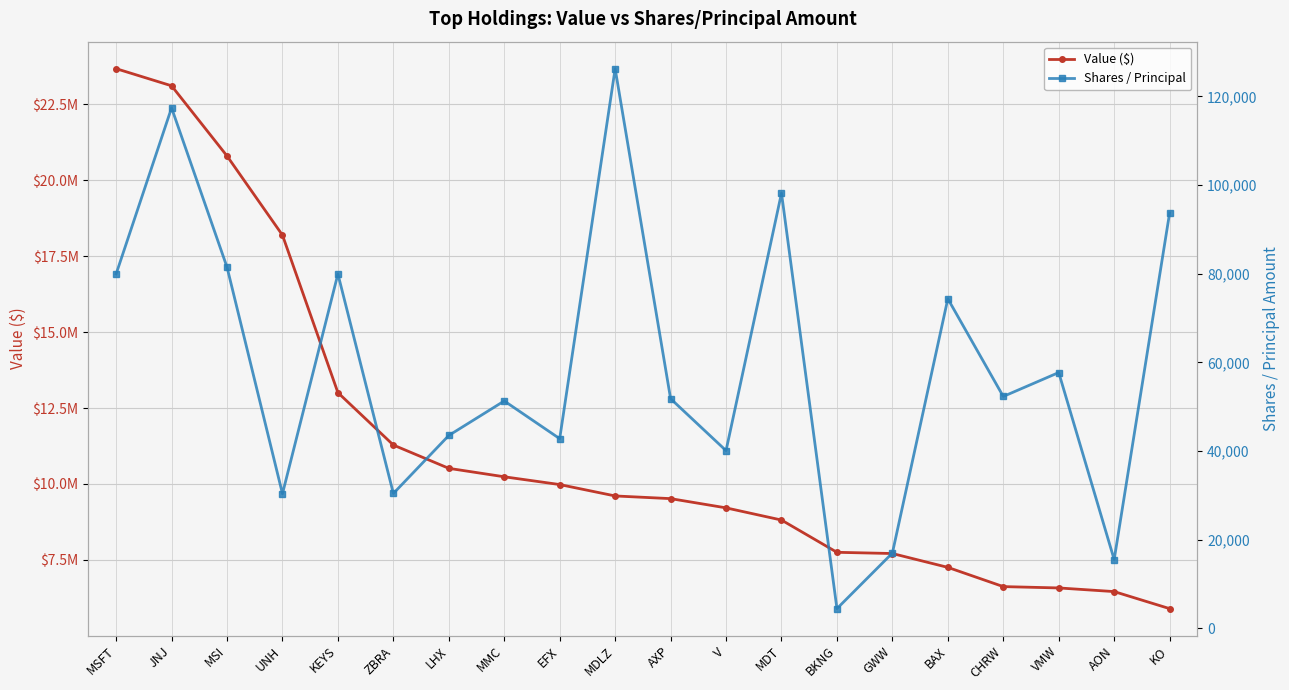

What are all the series names shown in the legend?

Value ($), Shares / Principal